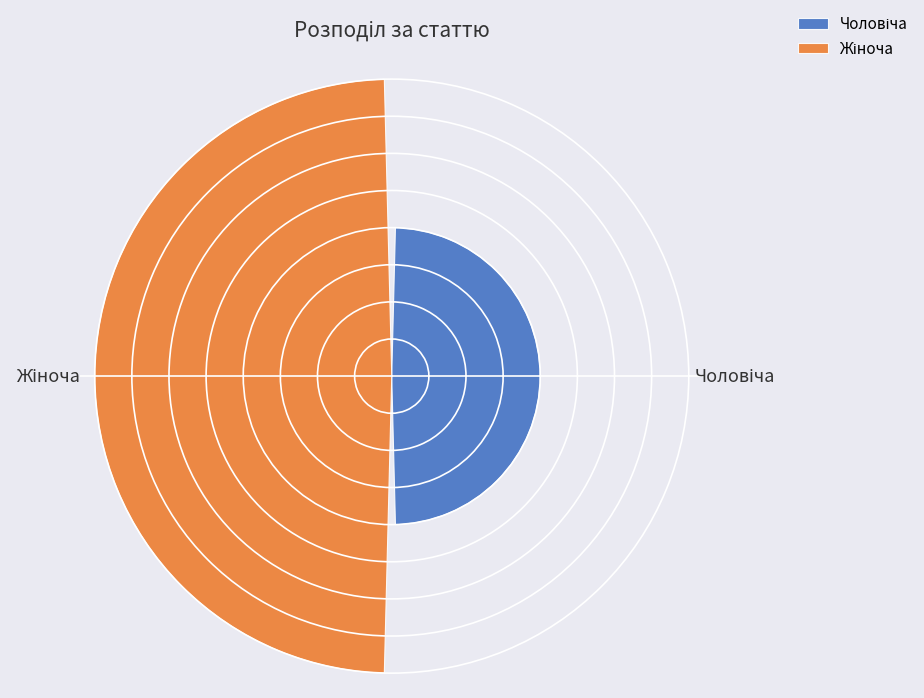

Are the bars horizontal?

No